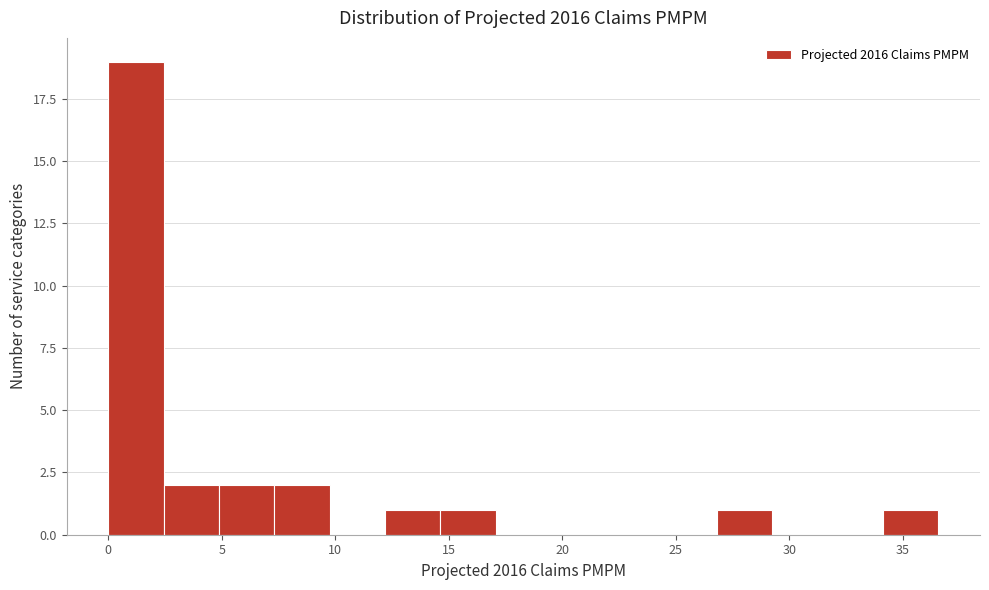

How tall is the bar that spans 12.0 to 14.5 on the x-axis? Neither the bar edges nor the heights are printed on the chart, so give them approximately, as read against the axes.

1